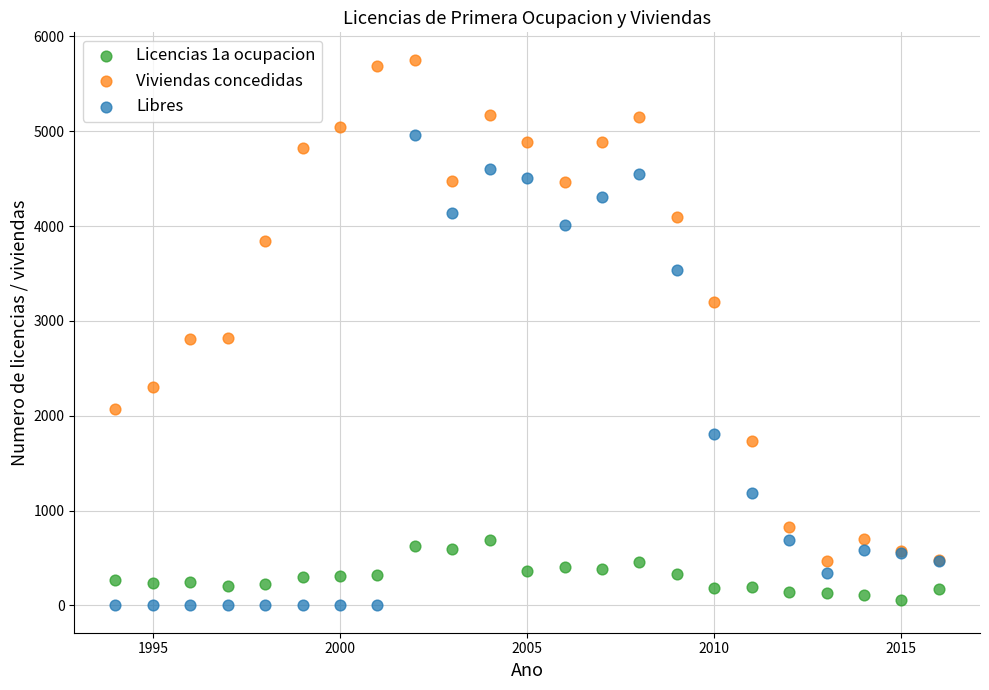

Which series has the widest spread of Y values?

Viviendas concedidas